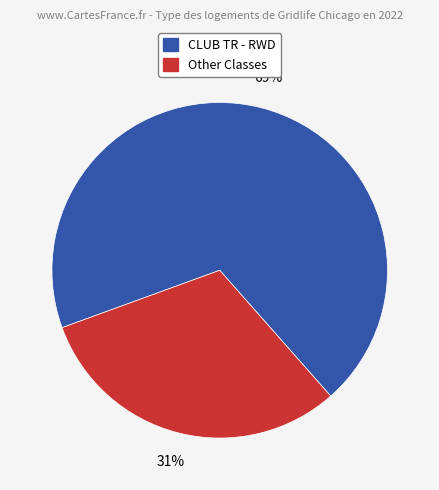

How many slices are in this pie chart?

2